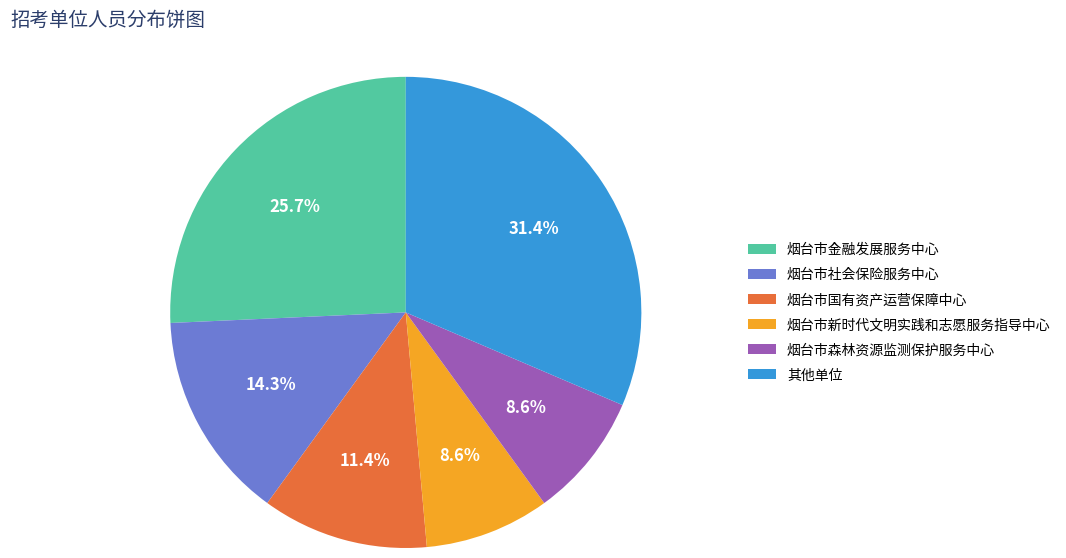

Approximately how many times larger is the value at 烟台市金融发展服务中心 compared to 烟台市森林资源监测保护服务中心?

3.0